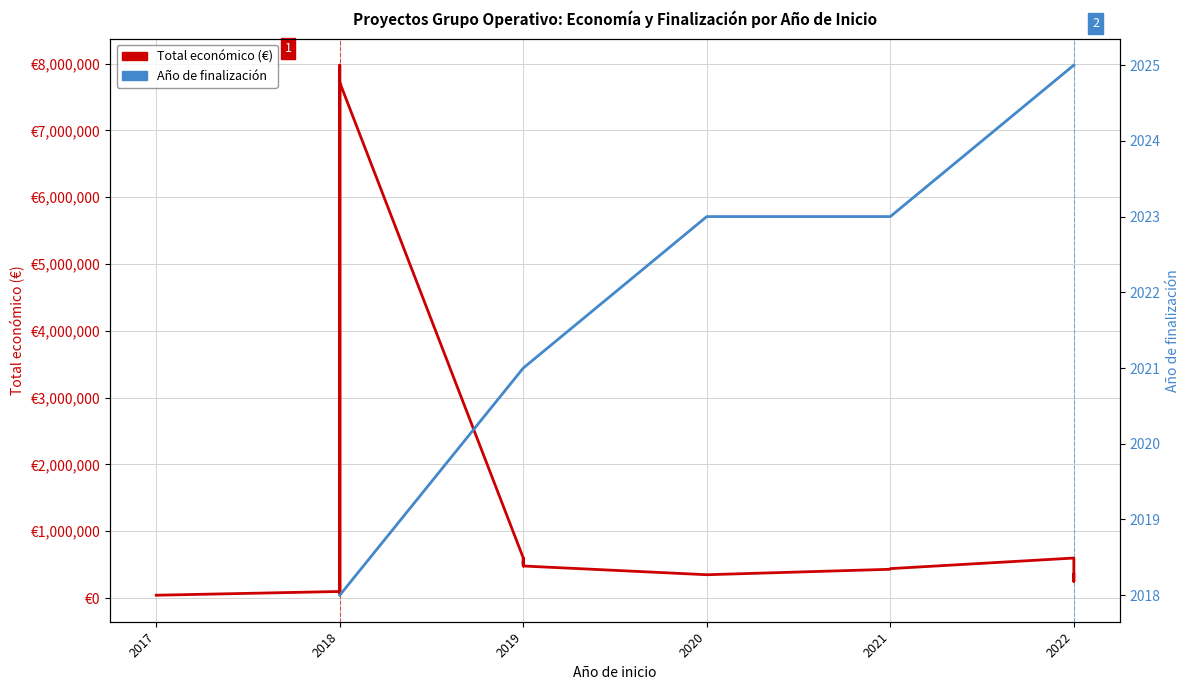

True or false: Total económico (€) has a value of 46715.7 at 2018.

False